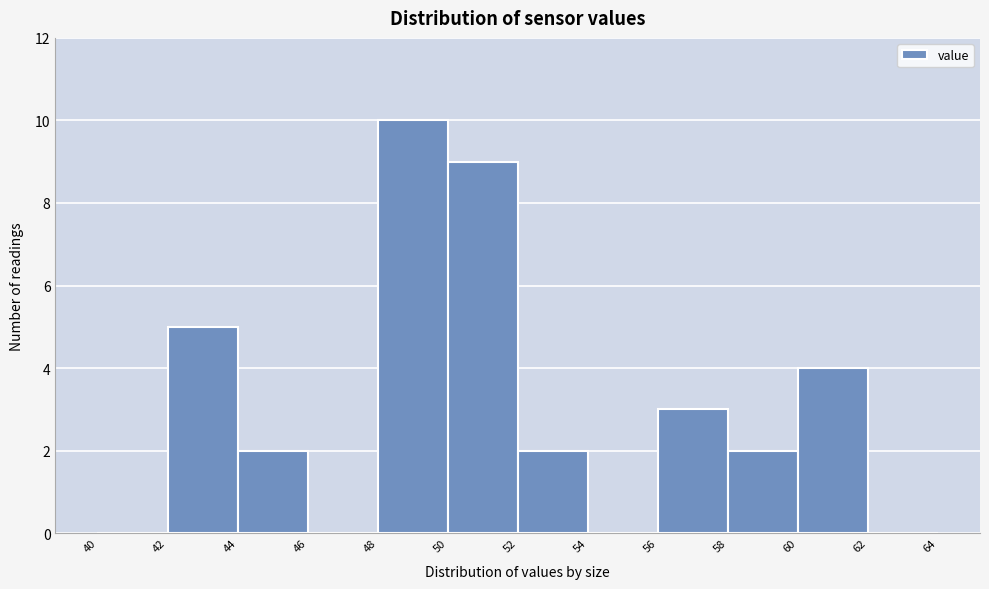

Reading left to right, transcribe this chart: for each bar, give the range it covers on the x-axis and its height. The values are not printed on the chart, so give them approximately, as read against the axis.

40 to 42: 0
42 to 44: 5
44 to 46: 2
46 to 48: 0
48 to 50: 10
50 to 52: 9
52 to 54: 2
54 to 56: 0
56 to 58: 3
58 to 60: 2
60 to 62: 4
62 to 64: 0